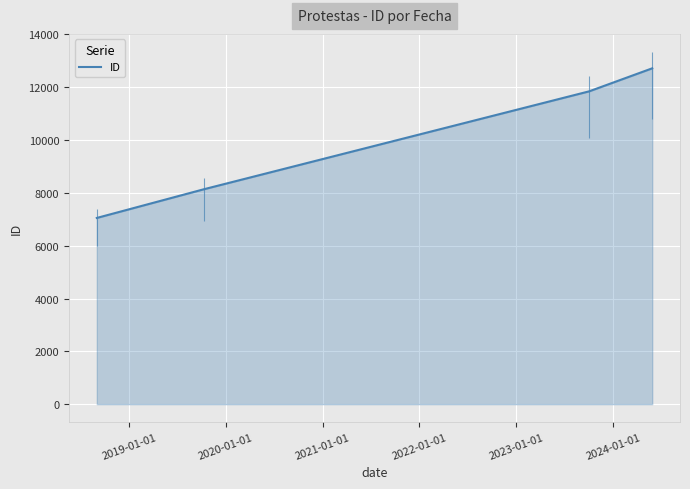

True or false: ID has more than 1 interior local peaks.

False